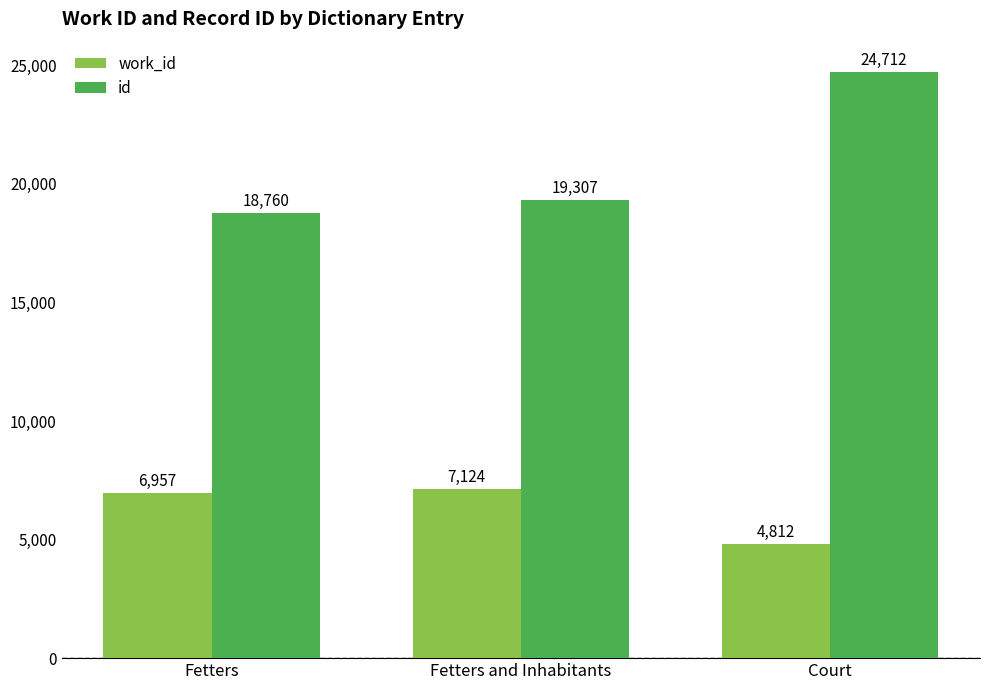

What is the label of the 2nd bar from the left?

Fetters and Inhabitants